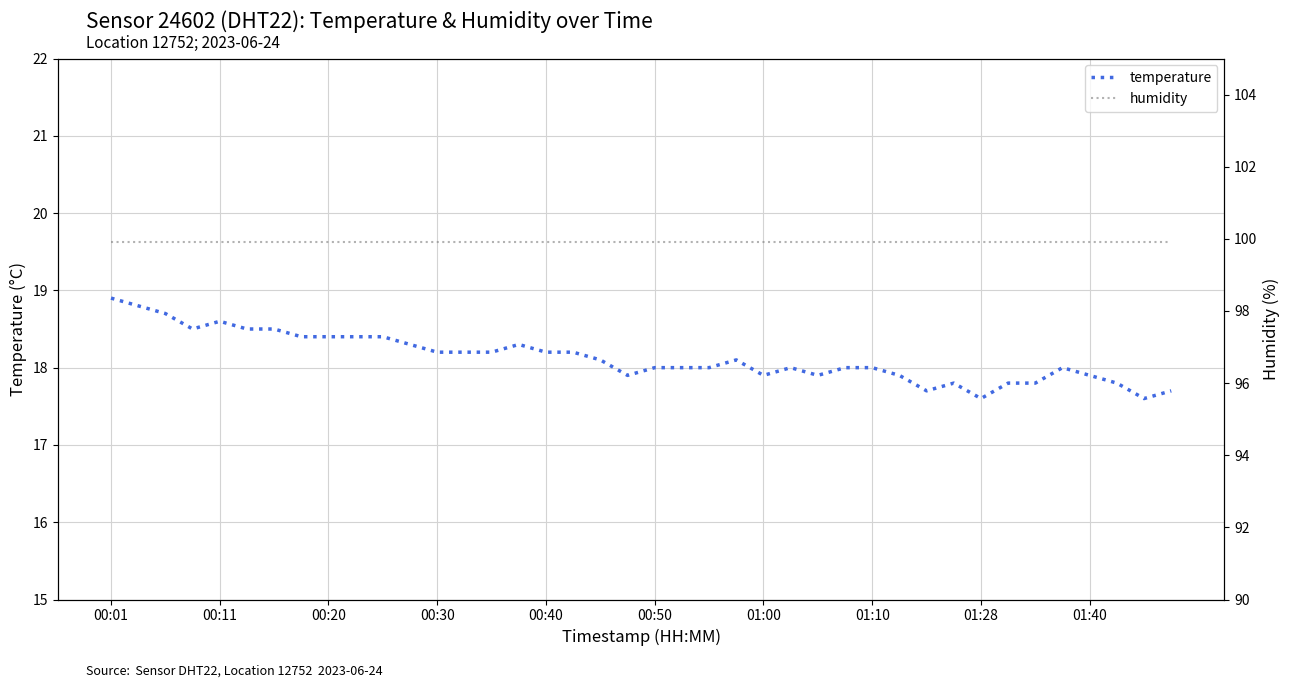

True or false: temperature has a value of 25.0 at 00:20.

False